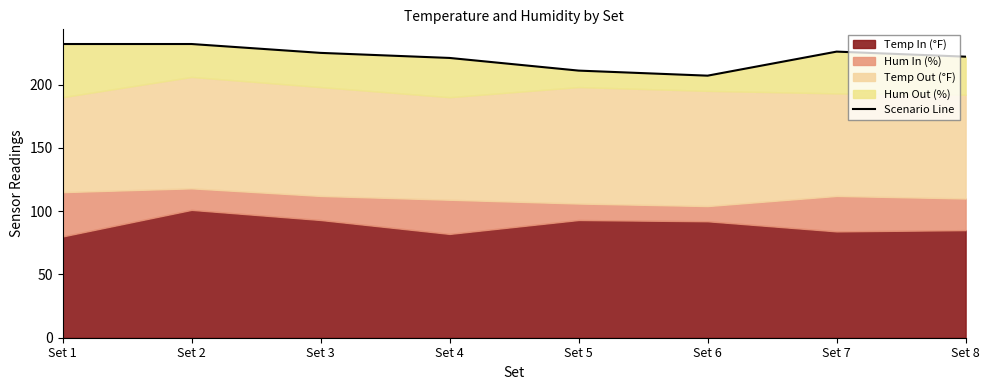

What is the value of the 6th point from the left?

207